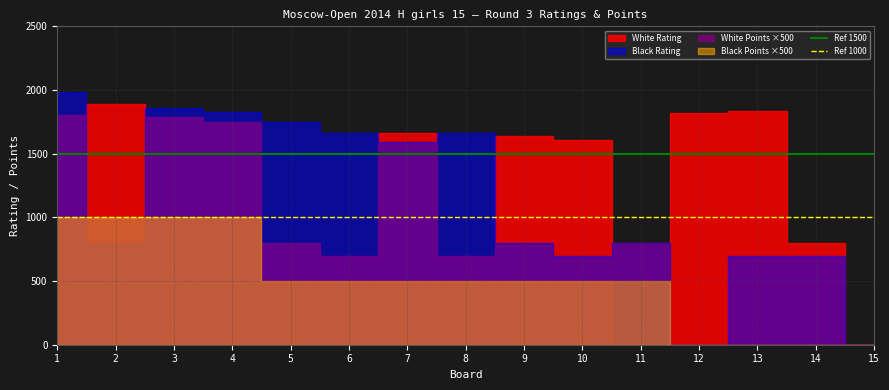

What is the average value of the Ref 1500 series?

1500